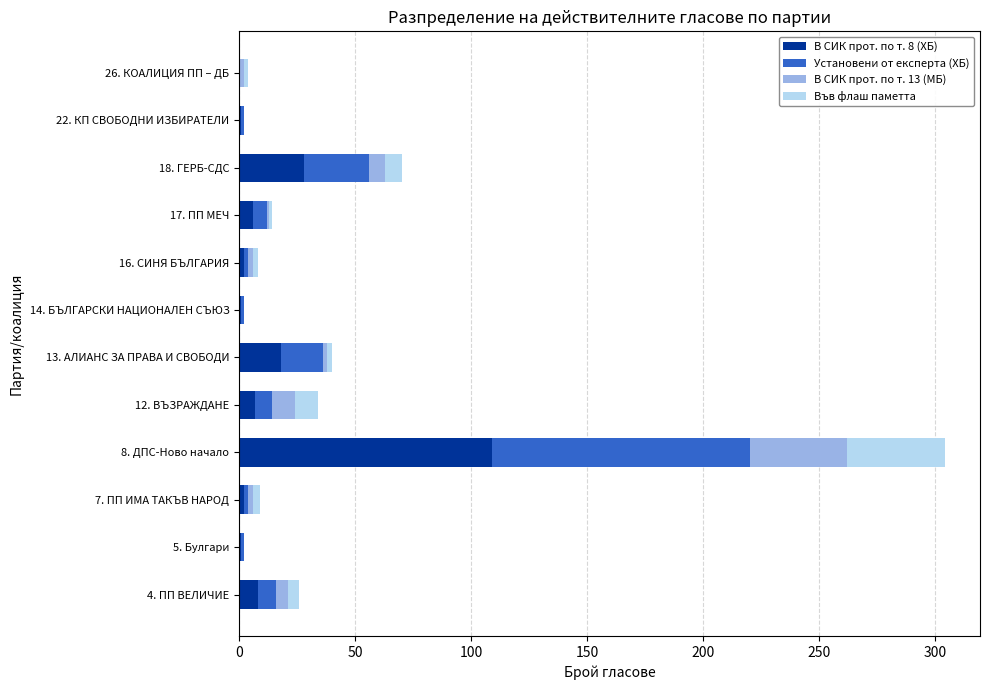

Count the number of data series in this chart.

4